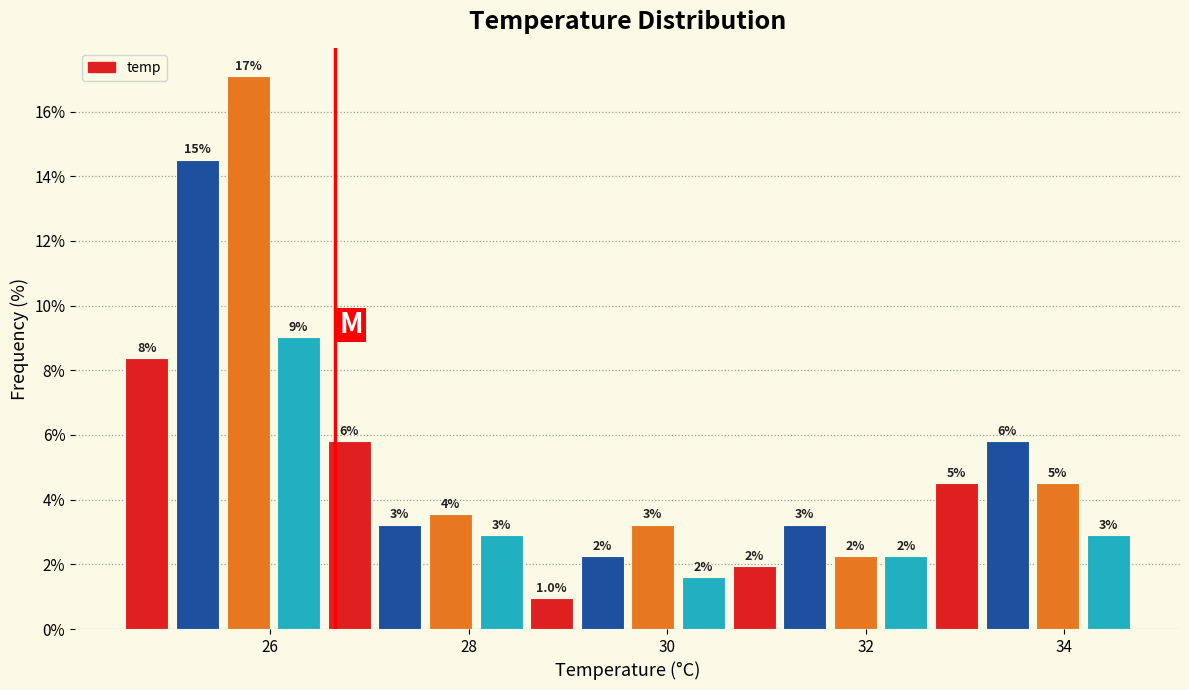

Read against the x-axis, roughly where is the centre of the tallest bar?

25.8